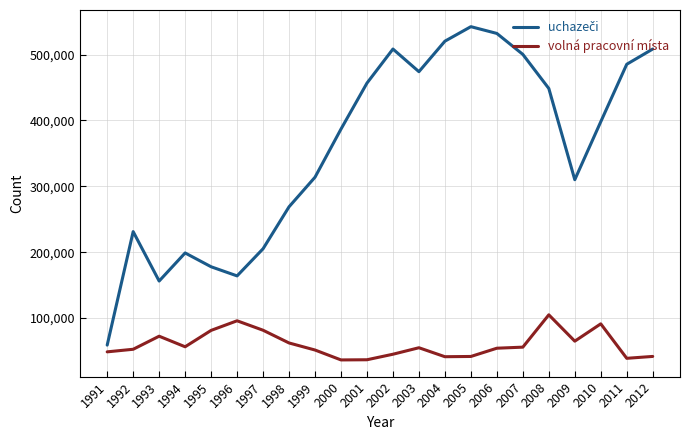

At how many categories does at least one series exceed 405838?

10